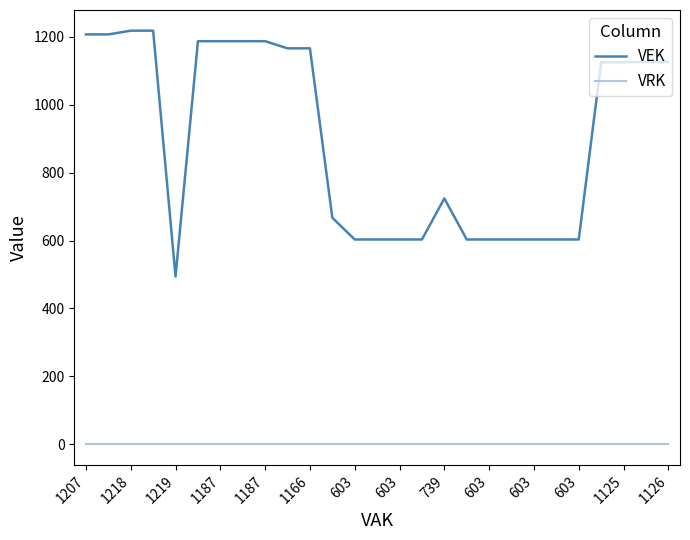

Which series has the largest total across all categories?

VEK